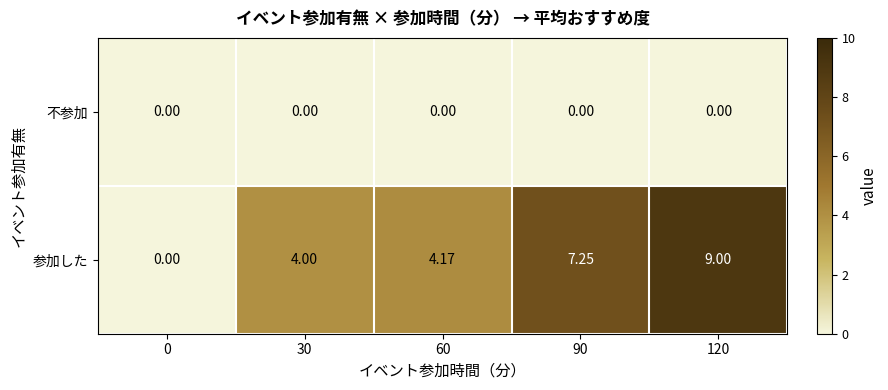

How many values in the 参加した series are below 4?

1